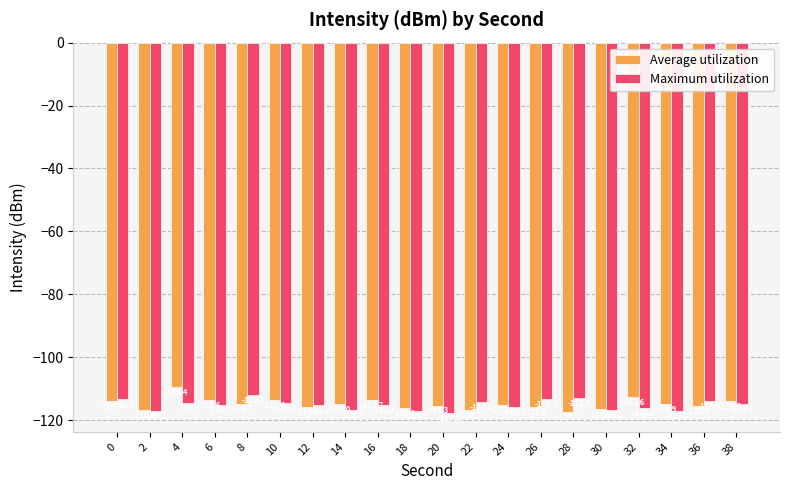

What is the greatest value displayed?

-109.4